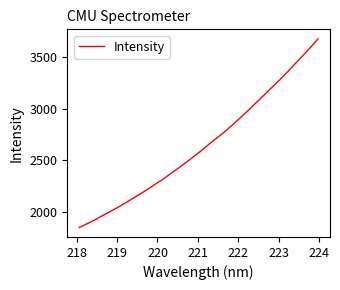

What is the minimum value shown in the chart?

1850.2